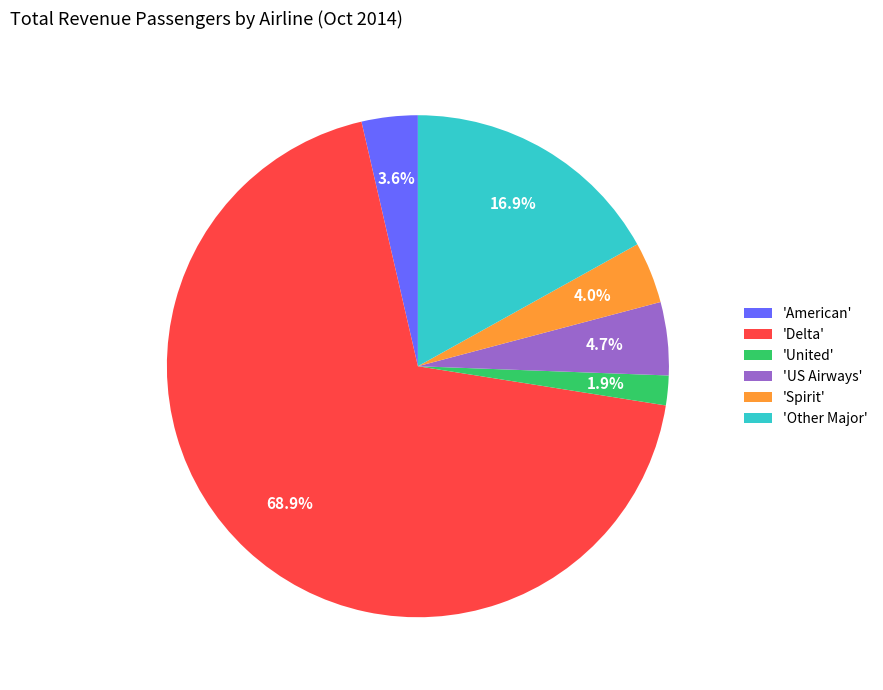

Which category accounts for the majority?

'Delta'